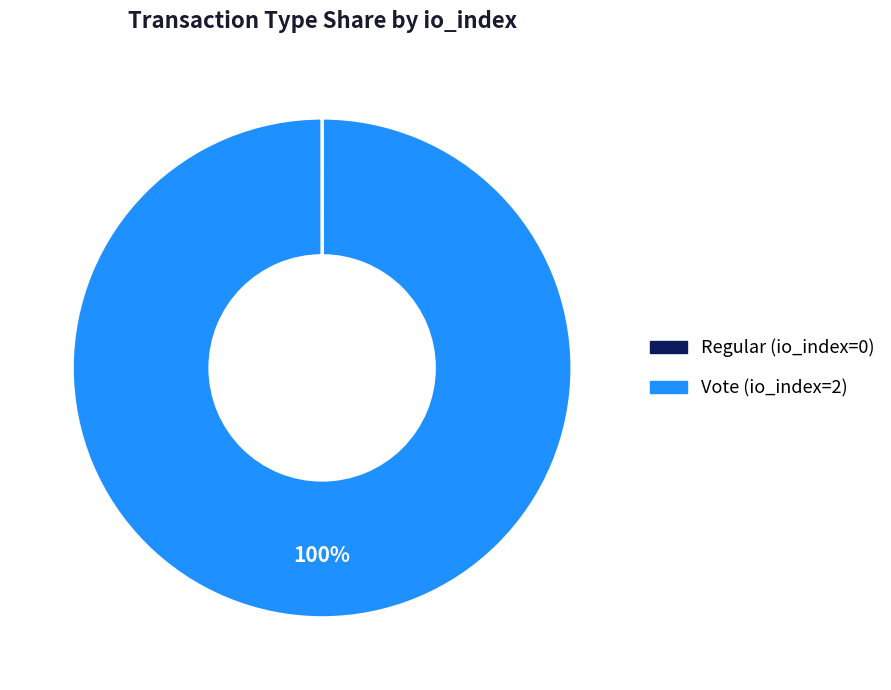

What percentage is the Vote (io_index=2) slice, to the nearest percent?

100%